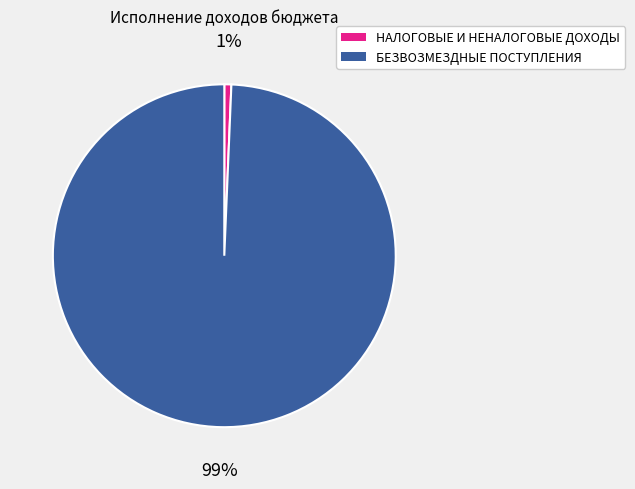

To the nearest percent, what is the average slice percentage?

50%